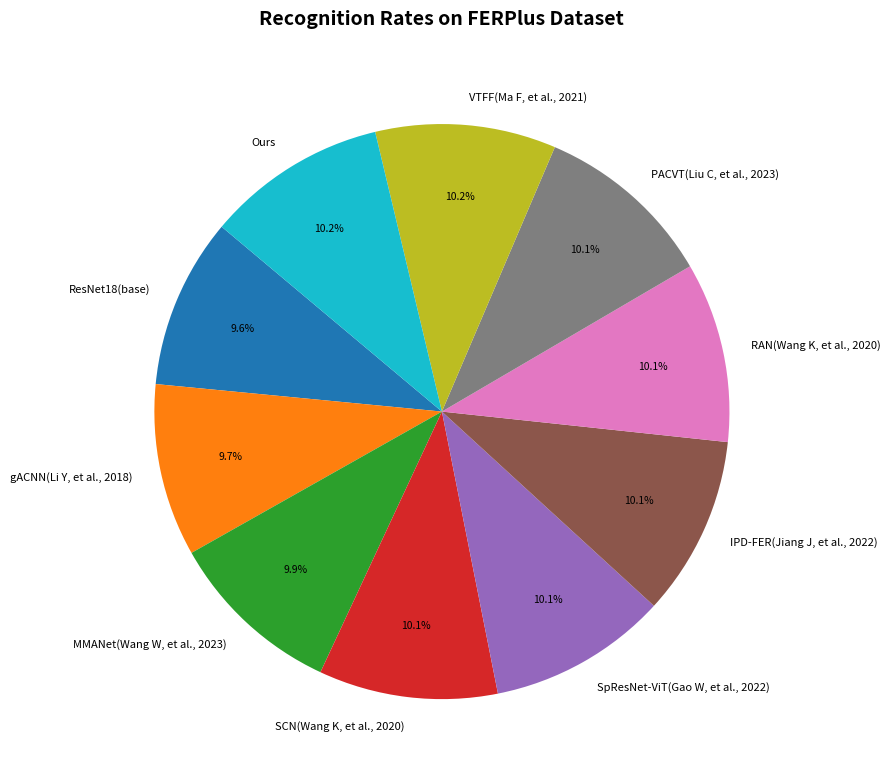

To the nearest percent, what is the combined percentage of IPD-FER(Jiang J, et al., 2022) and PACVT(Liu C, et al., 2023)?

20%